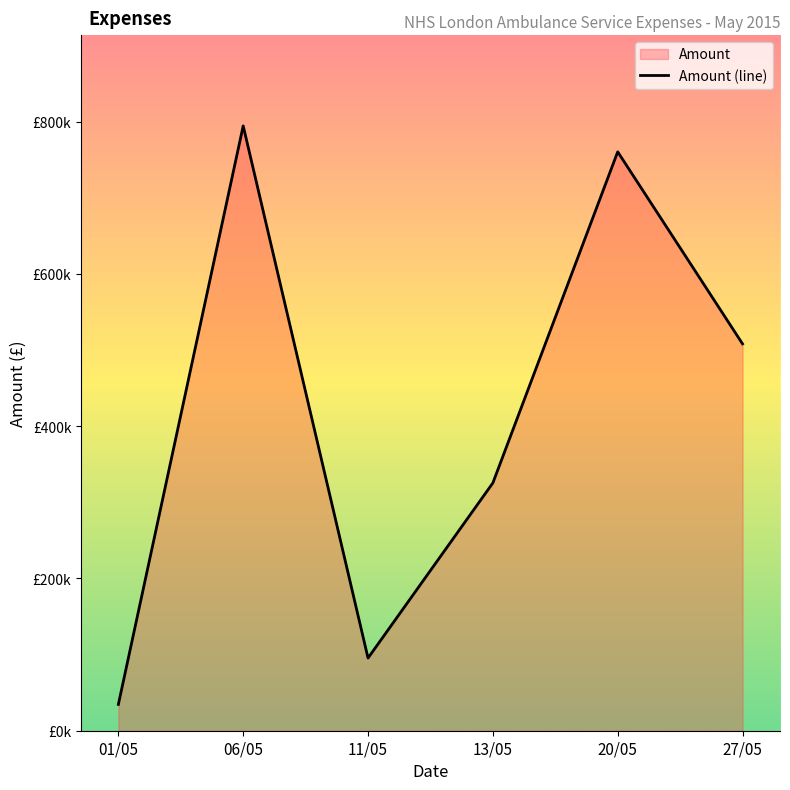

List the labels in order of value, smallest first.

01/05, 11/05, 13/05, 27/05, 20/05, 06/05